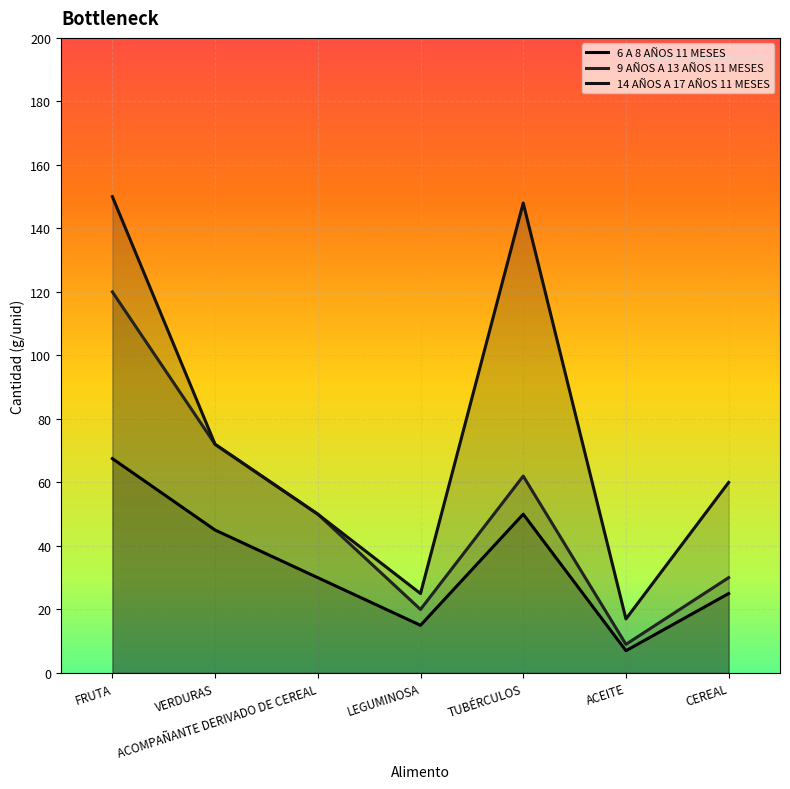

Reading left to right, transcribe all the data shown in this chart.

6 A 8 AÑOS 11 MESES: 67.5	45.0	30.0	15.0	50.0	7.0	25.0
9 AÑOS A 13 AÑOS 11 MESES: 120.0	72.0	50.0	20.0	62.0	9.0	30.0
14 AÑOS A 17 AÑOS 11 MESES: 150.0	72.0	50.0	25.0	148.0	17.0	60.0